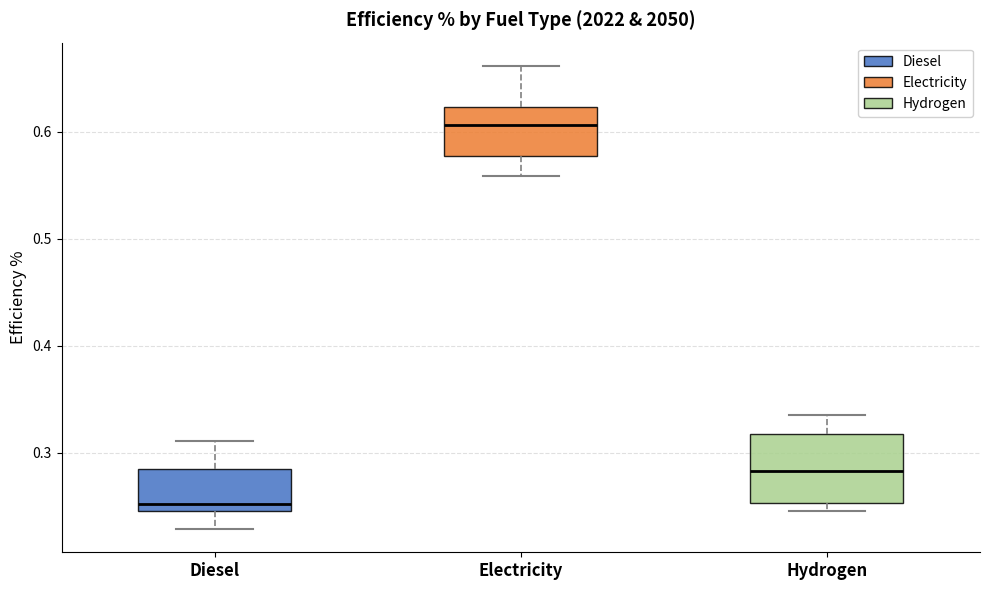

Reading left to right, read every box against the y-axis: the position of its median line, the range the box covers, and the ends of its whiskers. The values are not printed on the chart, so give them approximately, as read against the axis.

Diesel: median 0.25 (just above the box's lower edge), box 0.25 to 0.28, whiskers 0.23 to 0.31
Electricity: median 0.61, box 0.58 to 0.62, whiskers 0.56 to 0.66
Hydrogen: median 0.28, box 0.25 to 0.32, whiskers 0.25 (just below the box's lower edge) to 0.34